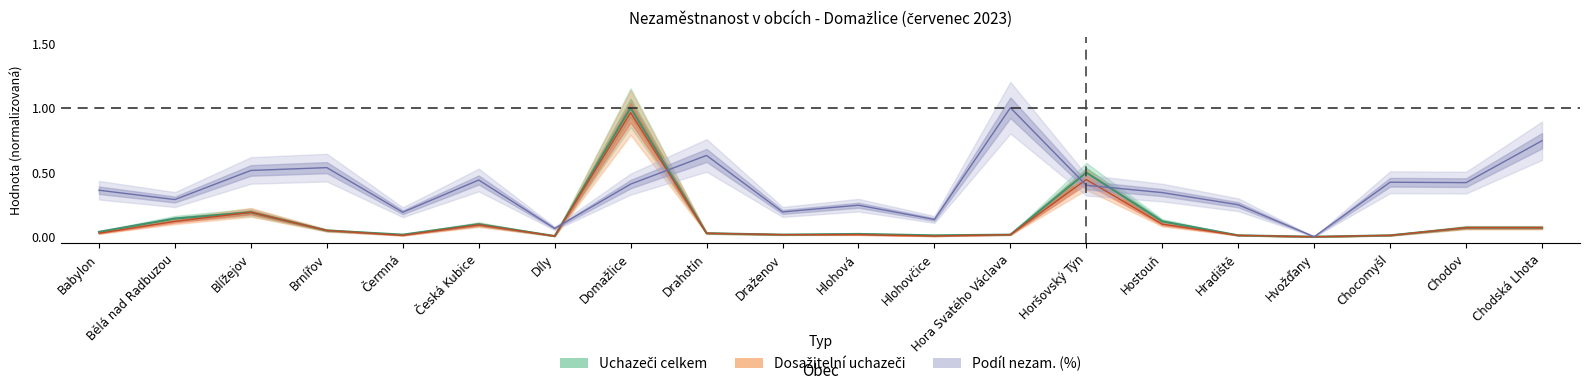

What is the sum of the Podíl nezam. (%) values at Hlohovčice and Hostouň?

0.5